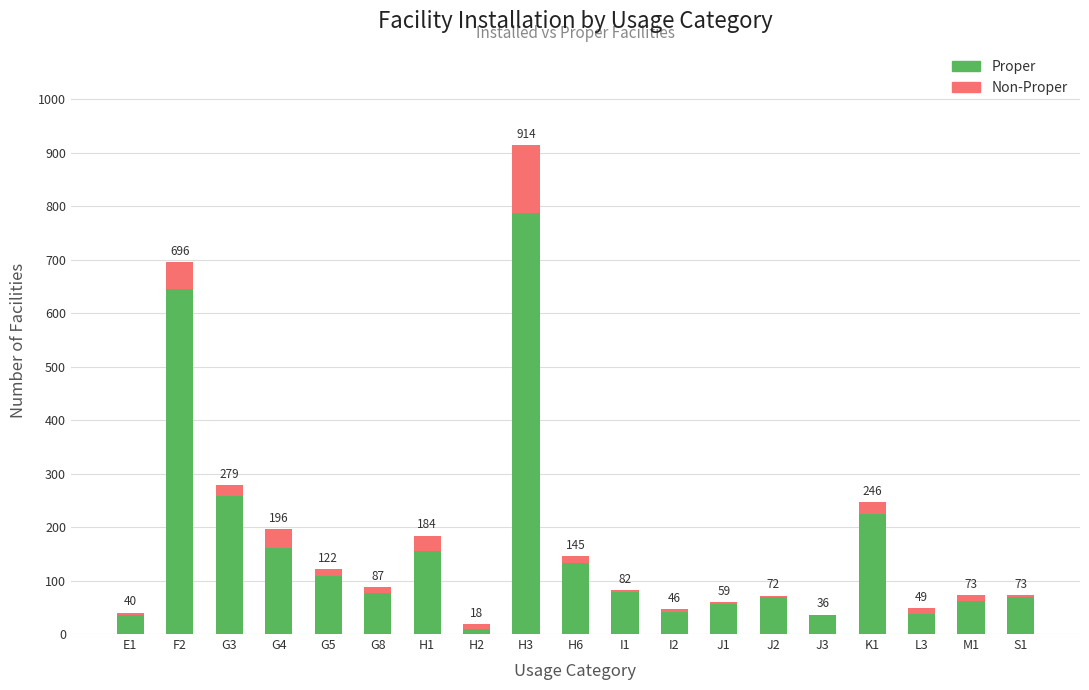

Does the chart contain stacked bars?

Yes